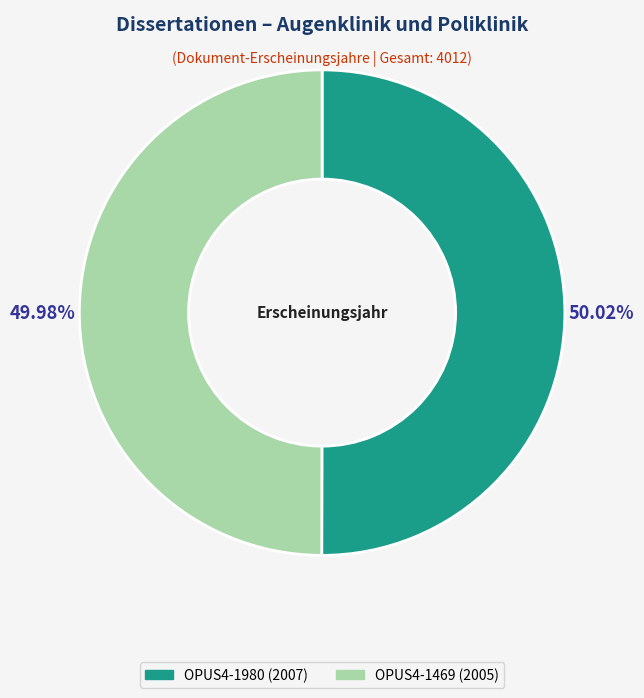

Count the number of slices in the pie.

2